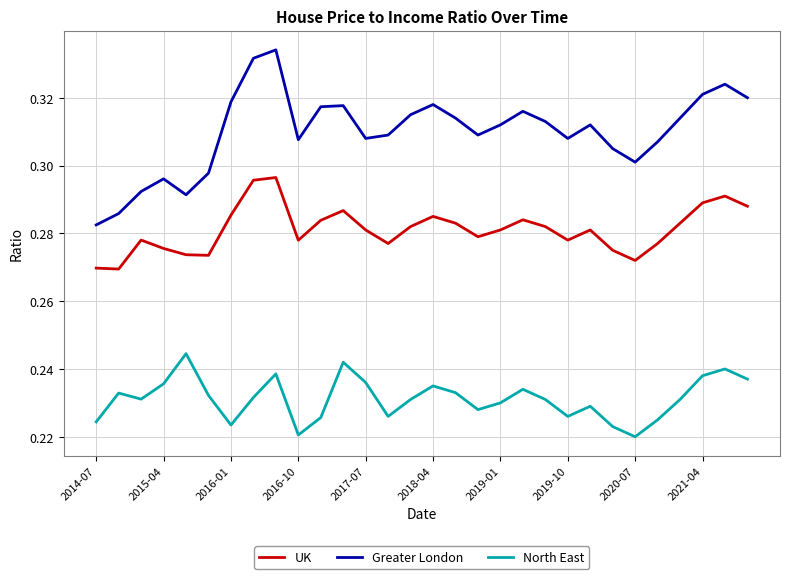

Which series has the largest range (max minus min)?

Greater London